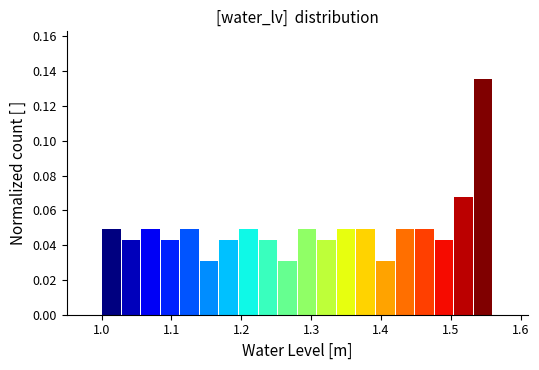

Around what value on the x-axis is the tallest bar? Give the approximate position of its centre, as read against the axis.

1.55